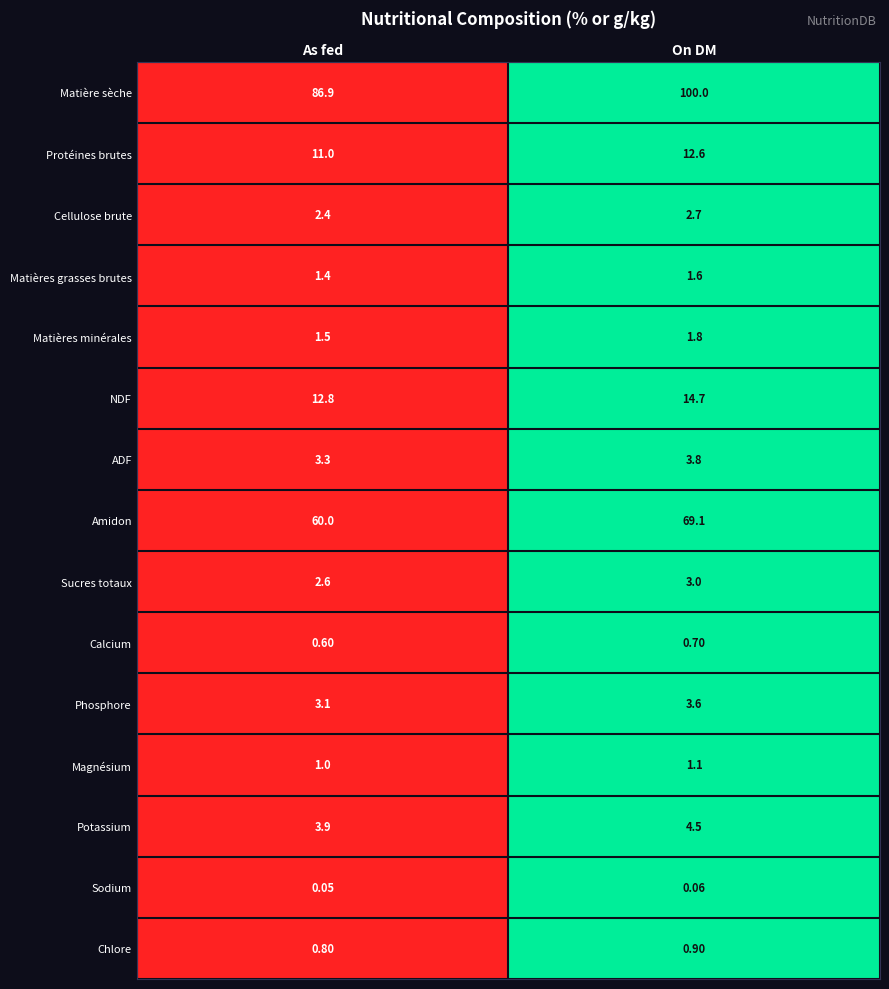

At which category is the sum across all series the highest?

On DM